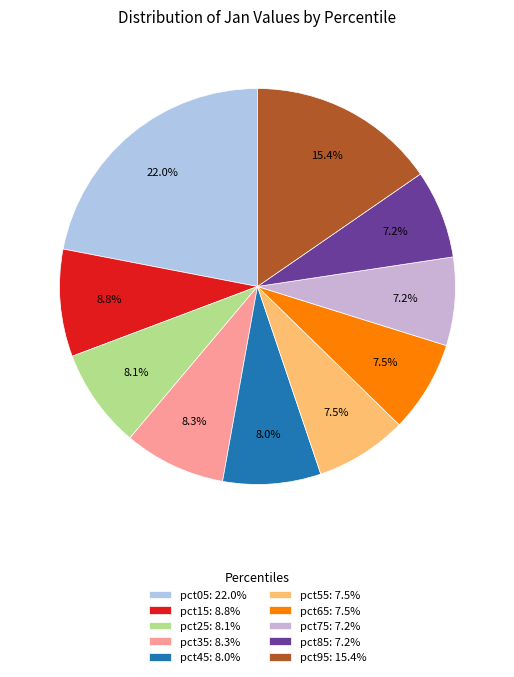

Is the sum of pct35 and pct05 greater than half?

No